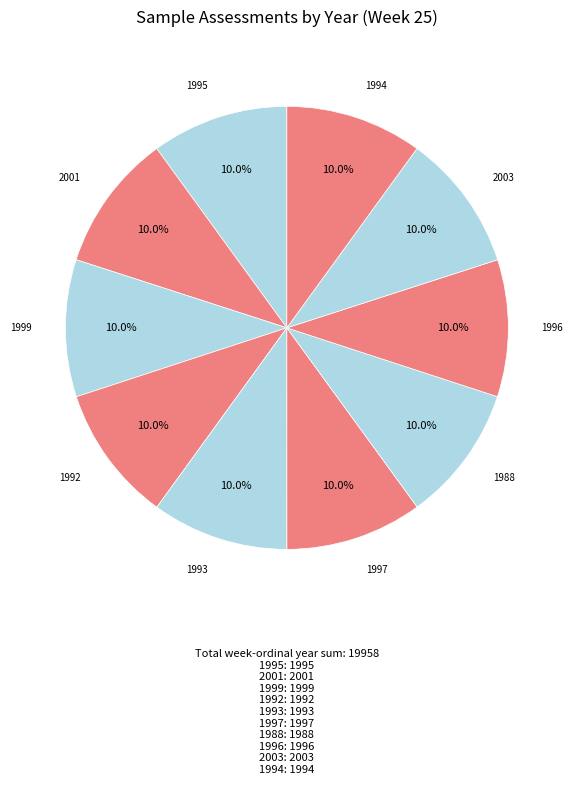

How many slices are in this pie chart?

10